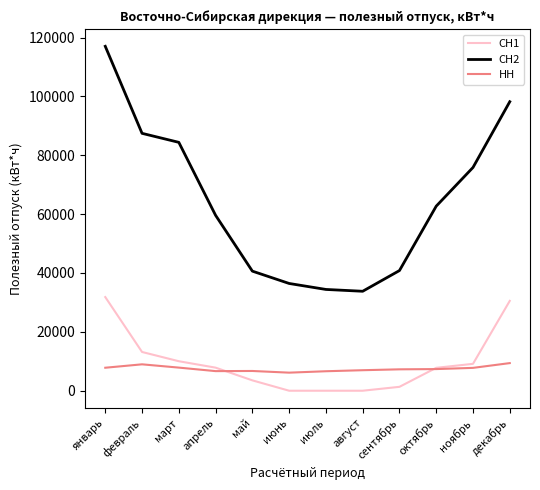

What is the spread (max minus min) of values at сентябрь?

39500